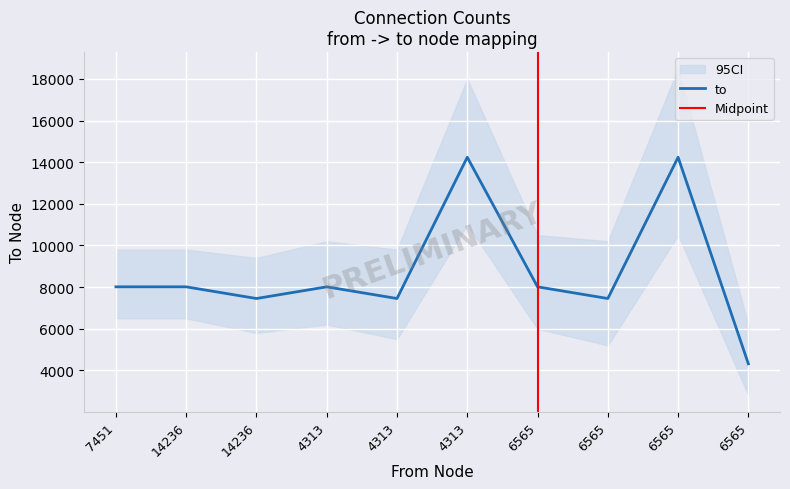

Is this an area chart (filled region under the line)?

No